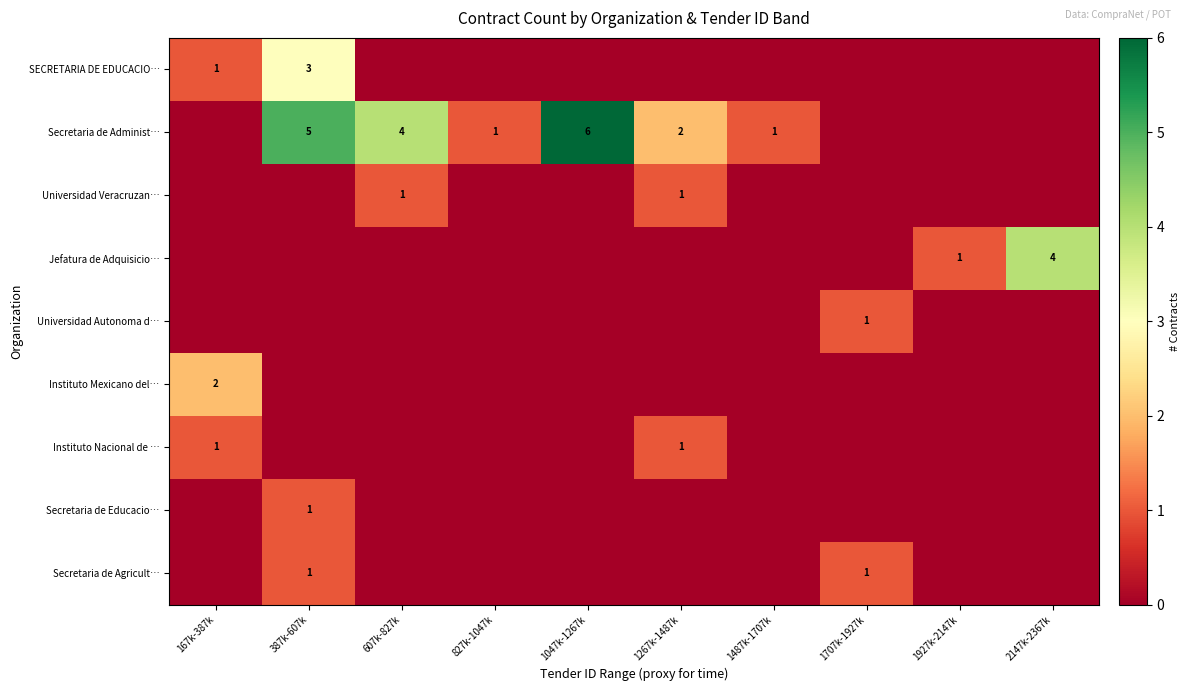

Which label corresponds to the largest value in the chart?

1047k-1267k